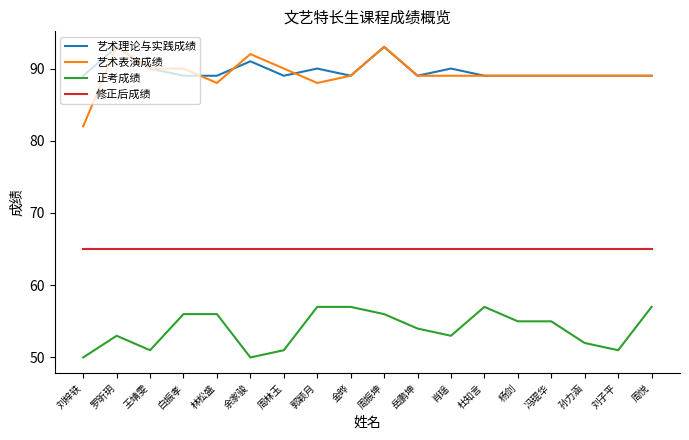

Which series has the widest spread of values?

艺术表演成绩